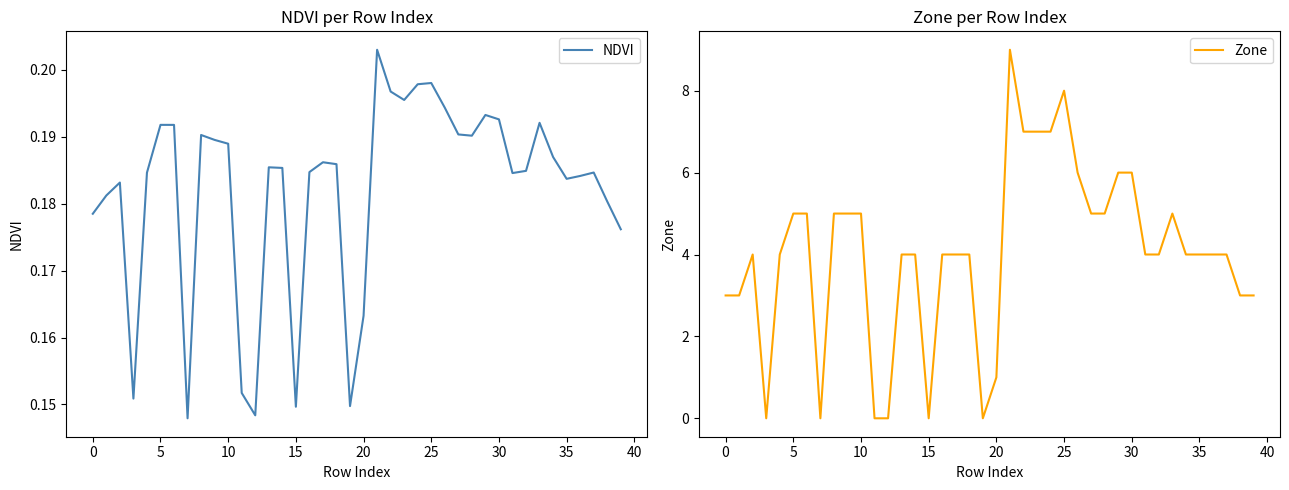

What are all the series names shown in the legend?

NDVI, Zone